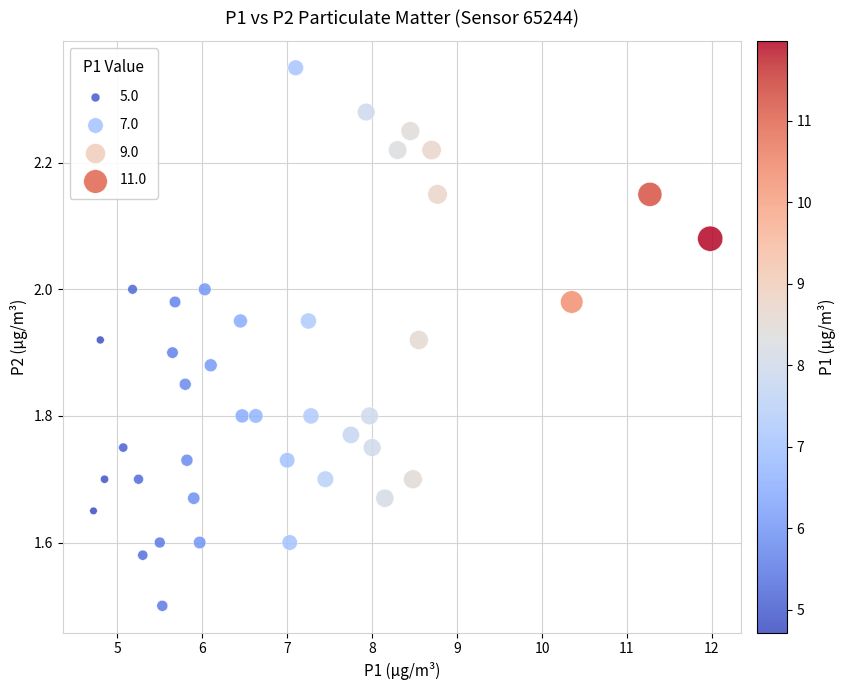

What is the range of X values (max minus min)?

7.3